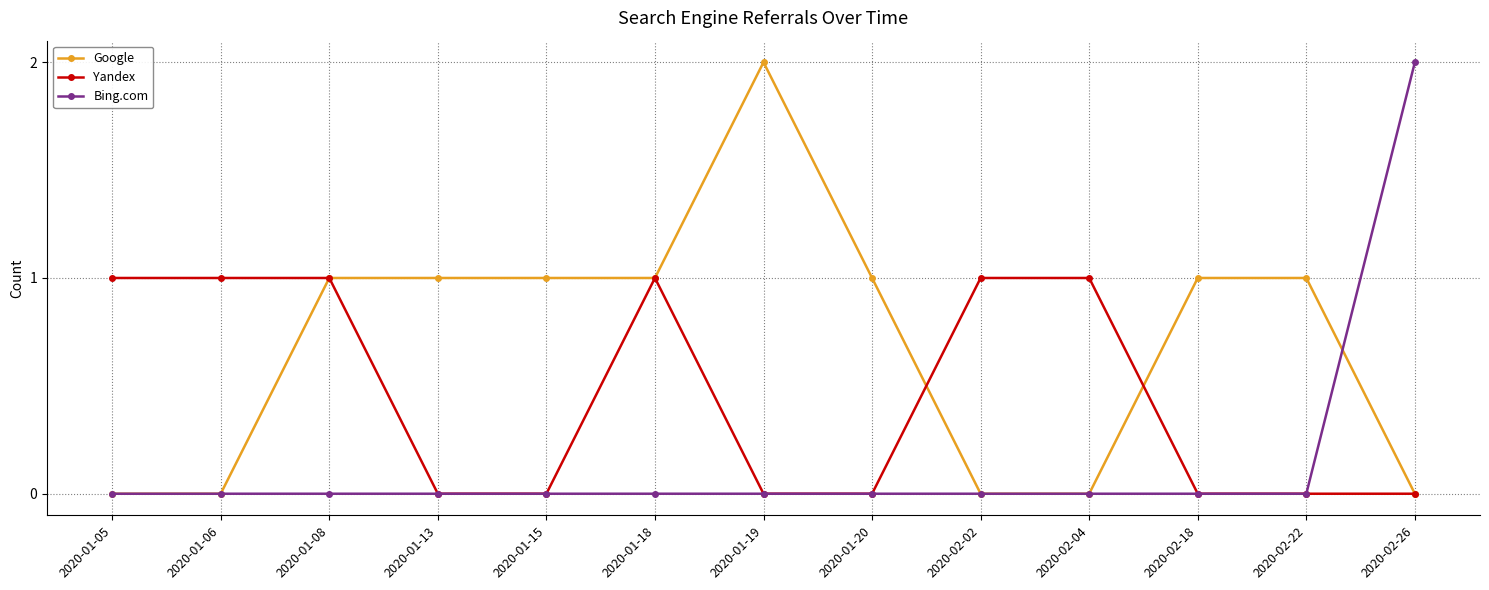

Which series changed the most between 2020-01-05 and 2020-02-26?

Bing.com